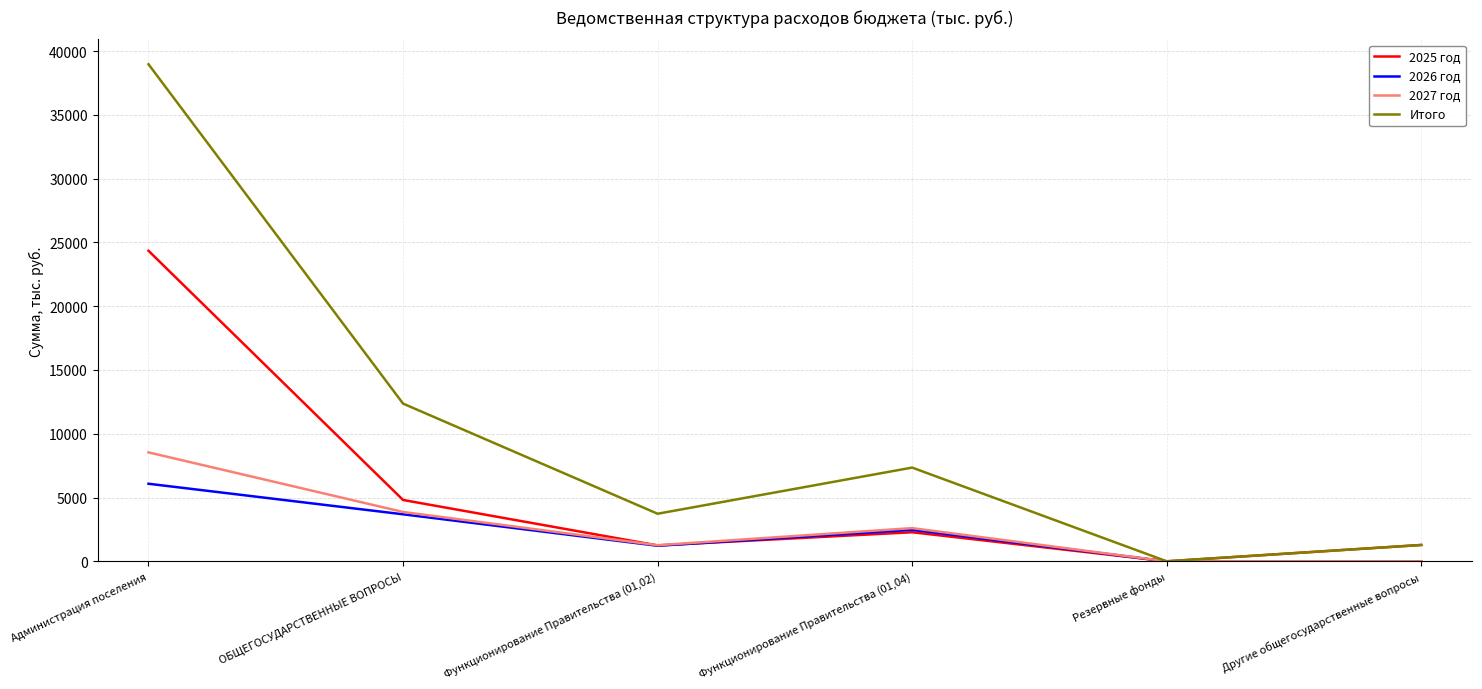

Where does the 2027 год series first go above 2603?

Администрация поселения